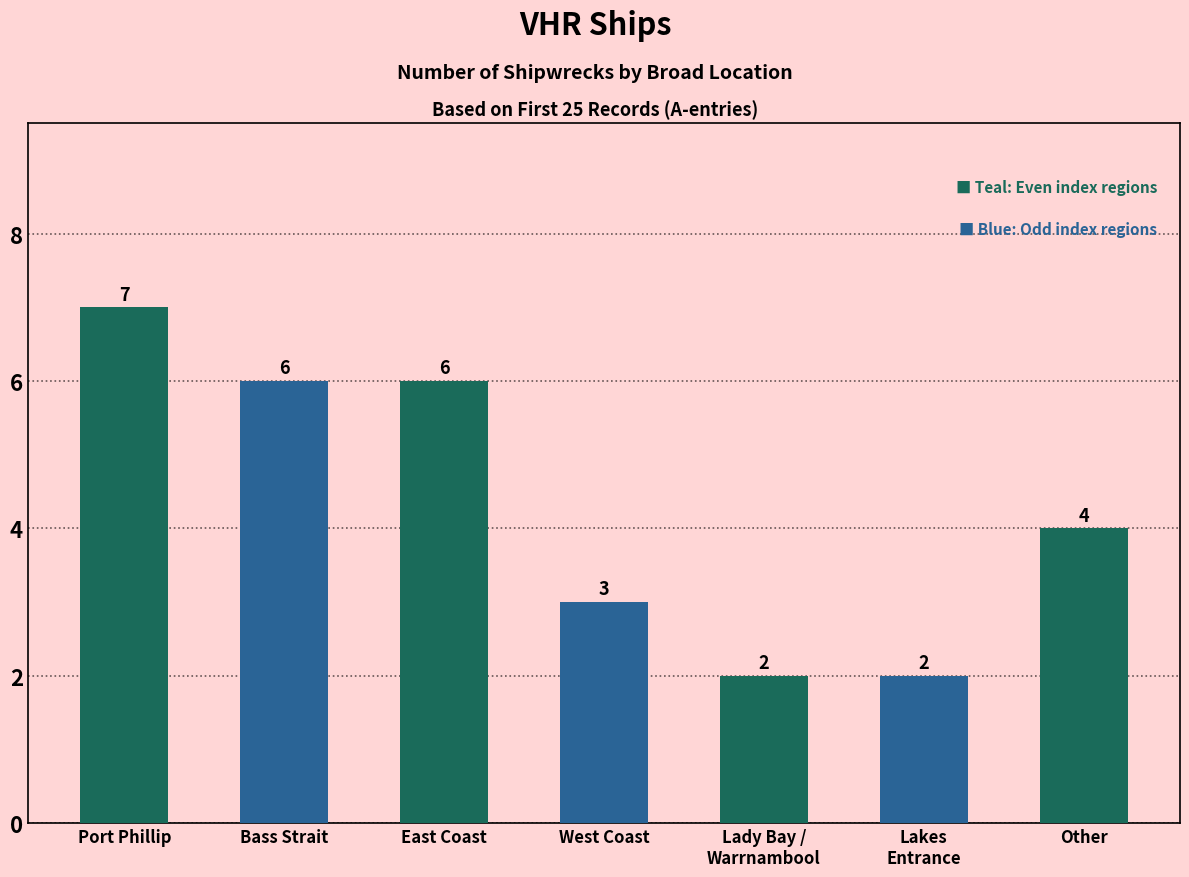

What is the label of the 4th bar from the right?

West Coast